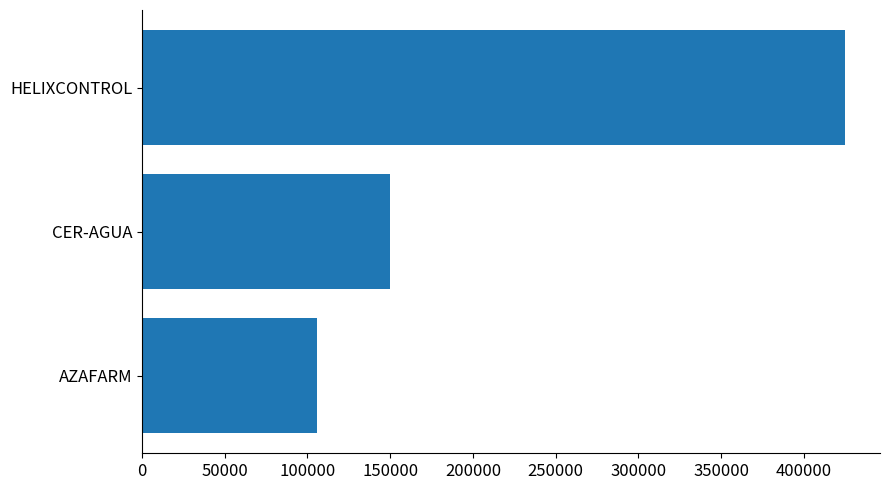

How many categories are shown in the chart?

3